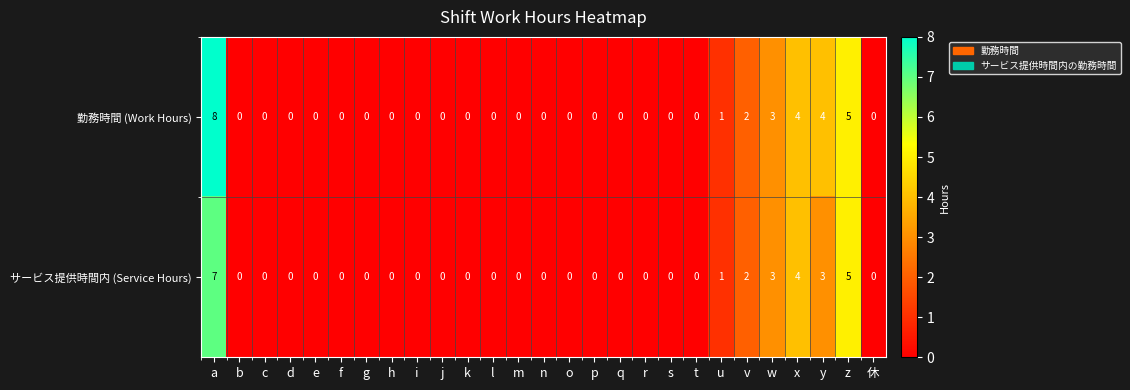

What is the greatest value displayed?

8